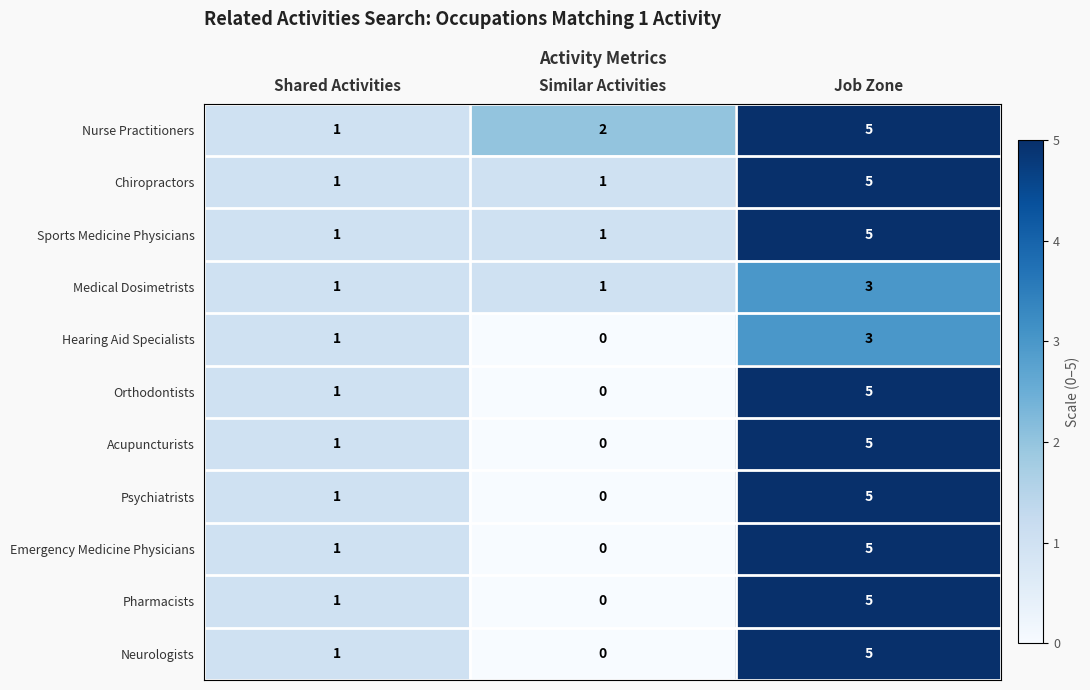

At which label does Emergency Medicine Physicians reach its minimum?

Similar Activities